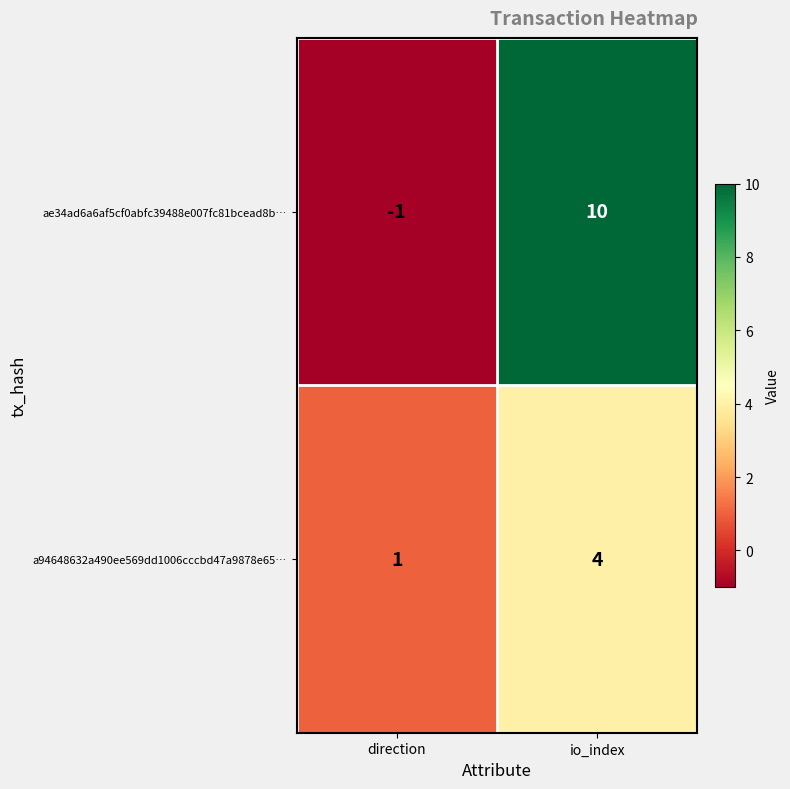

Reading left to right, transcribe all the data shown in this chart.

ae34ad6a6af5cf0abfc39488e007fc81bcead8b…: direction=-1	io_index=10
a94648632a490ee569dd1006cccbd47a9878e65…: direction=1	io_index=4